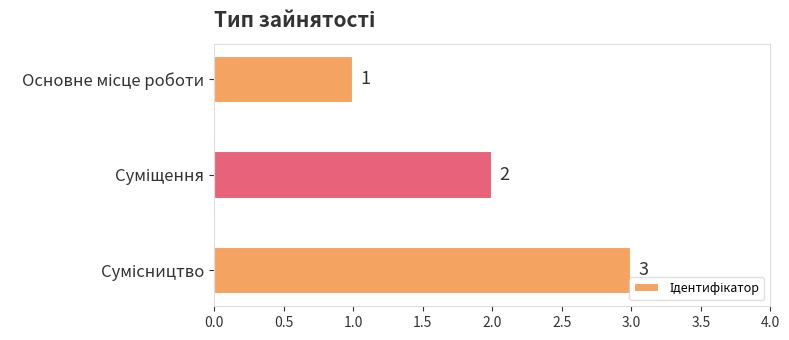

What is the greatest value displayed?

3